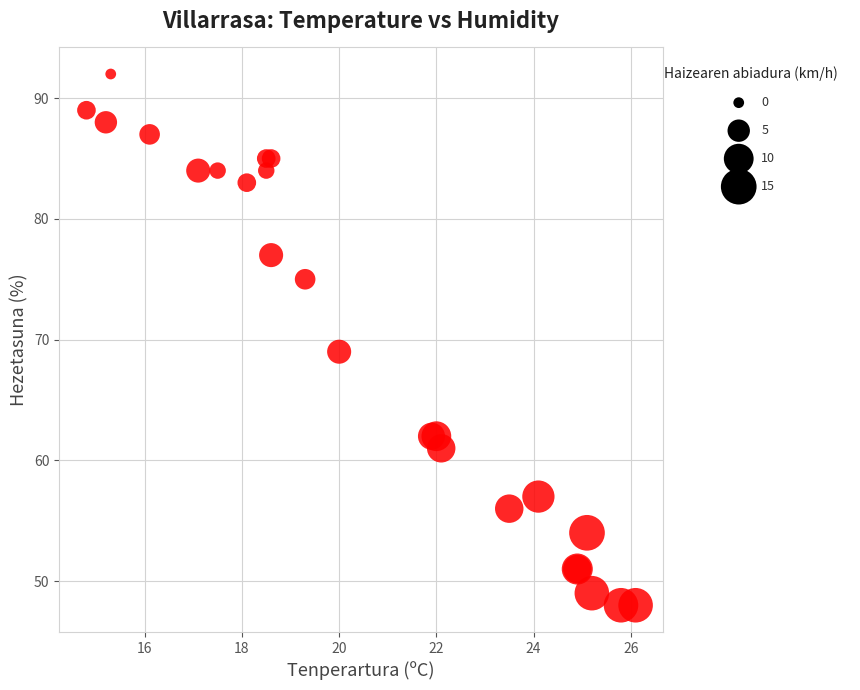

What Y value in the scatter plot is closest to 70?

69